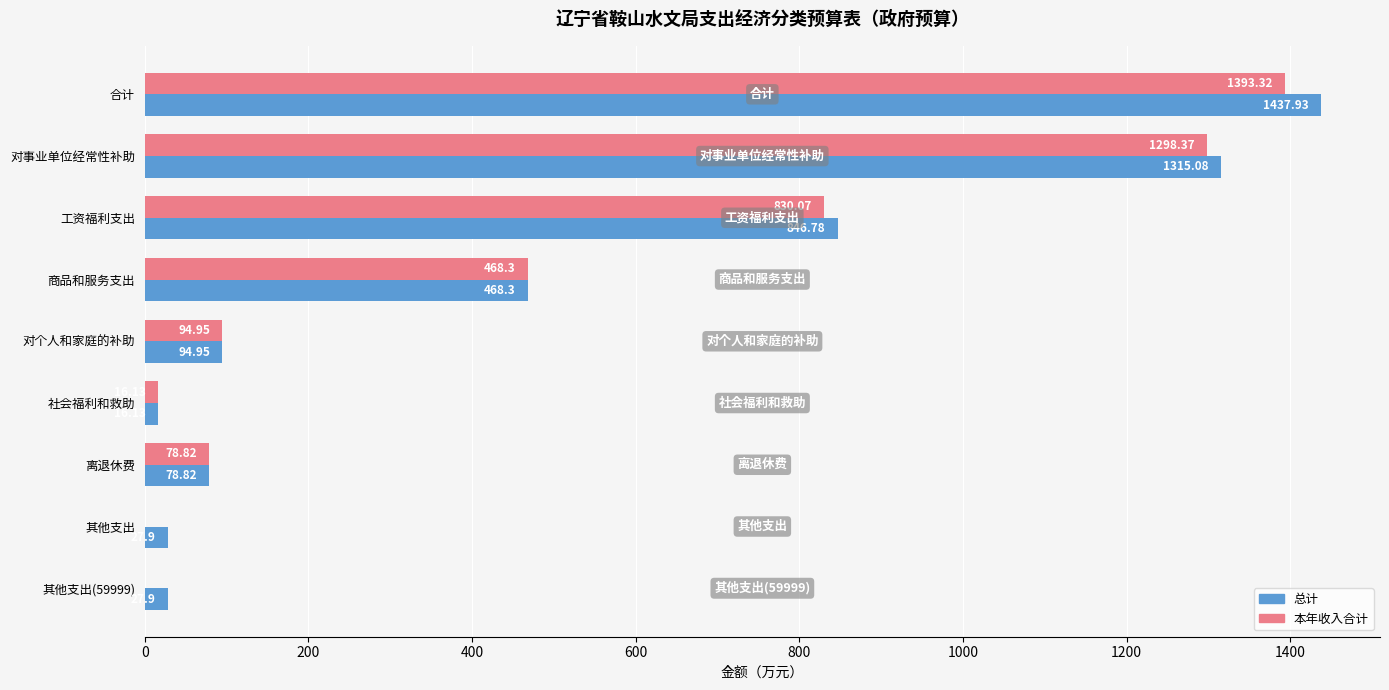

Which series has the largest total across all categories?

总计